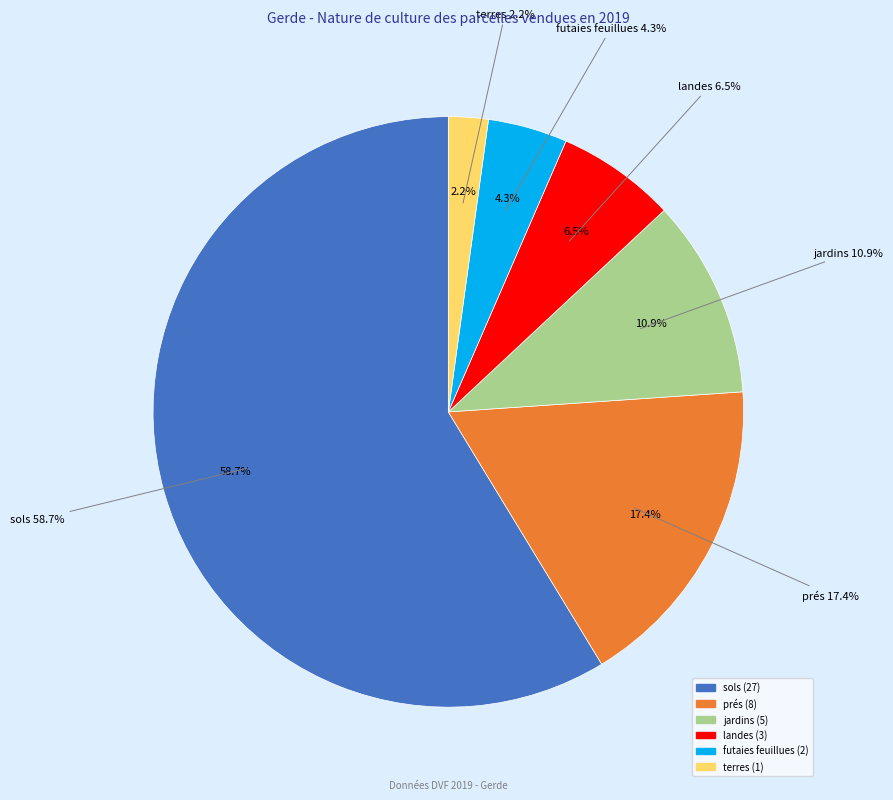

Which category has the biggest portion of the pie?

sols